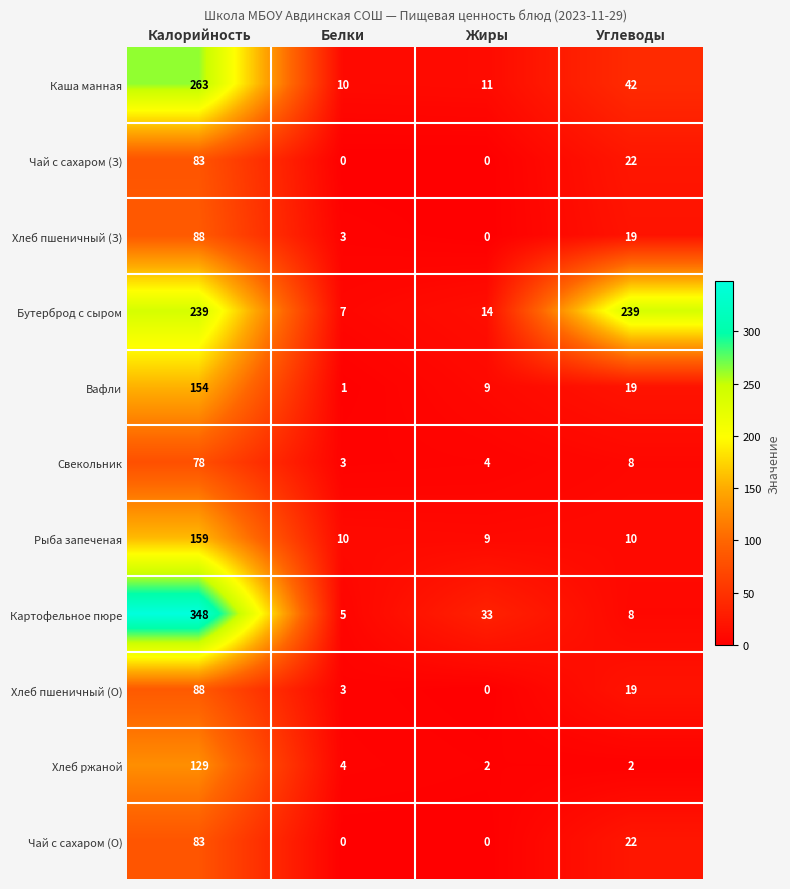

What is the spread (max minus min) of values at Жиры?

33